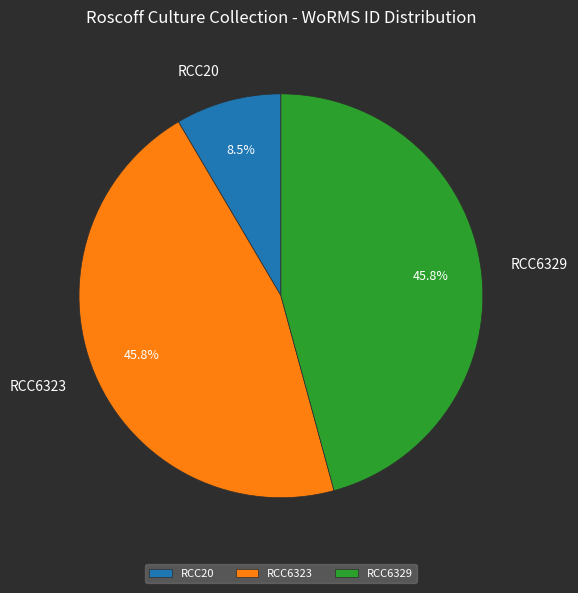

Is RCC6329 the majority of the pie?

No